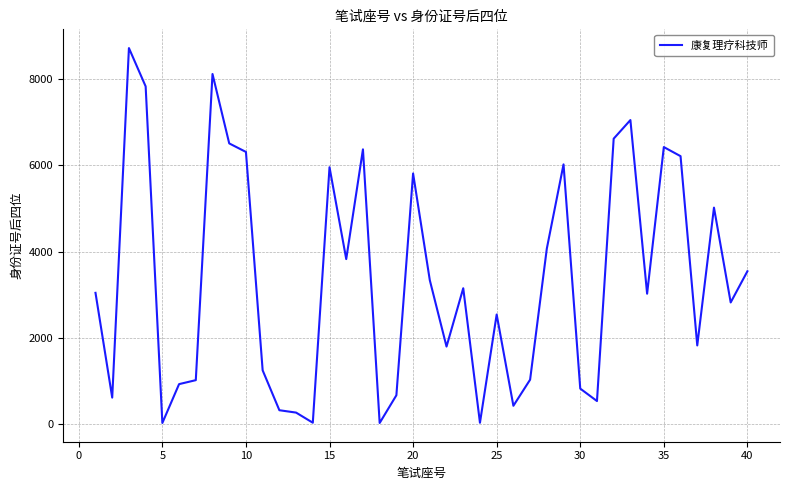

What is the greatest value displayed?

8725